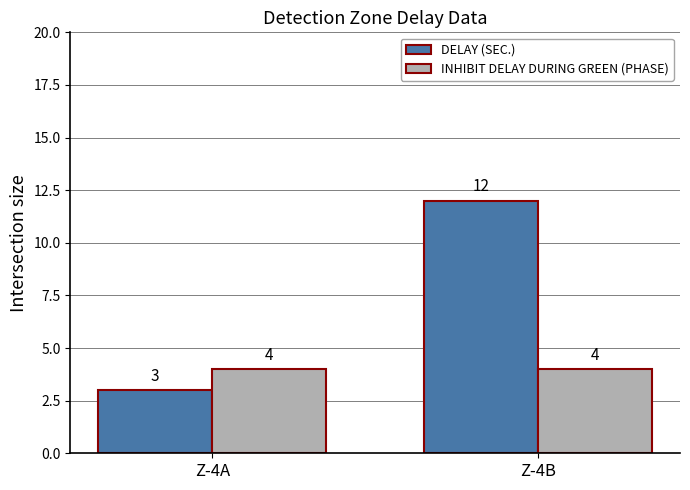

Count the DELAY (SEC.) values in the range 3 to 12.

2